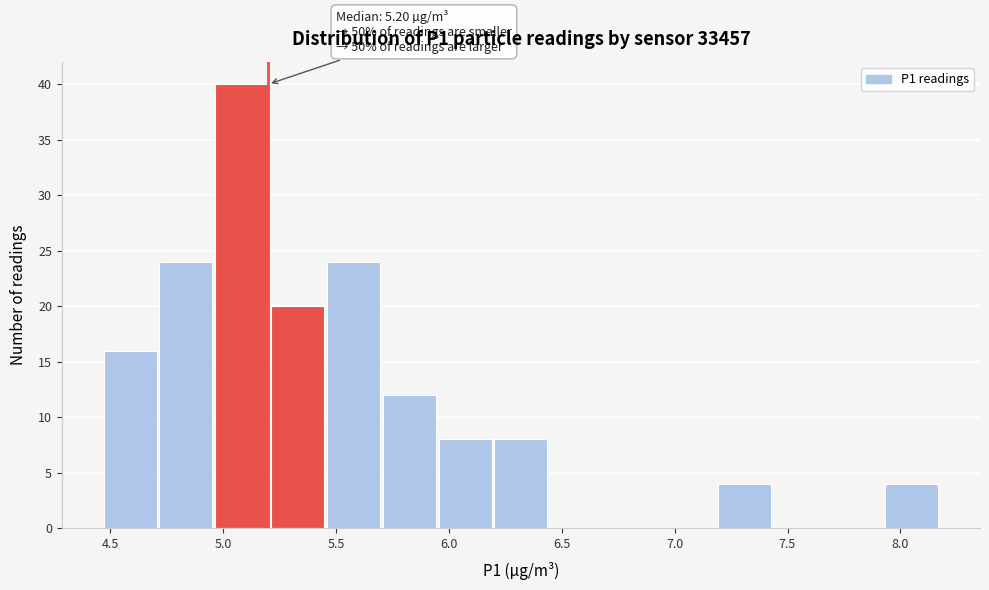

Which range on the x-axis has the tallest bar?

4.95 to 5.20